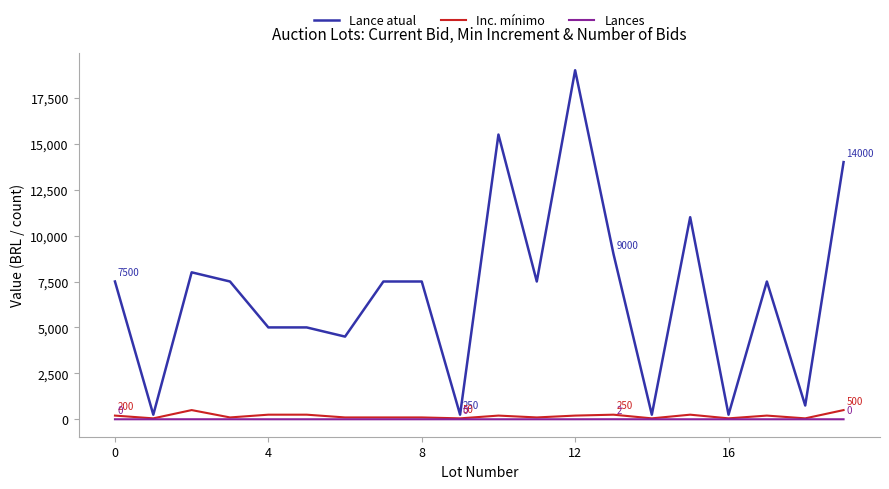

Which series has the largest total across all categories?

Lance atual